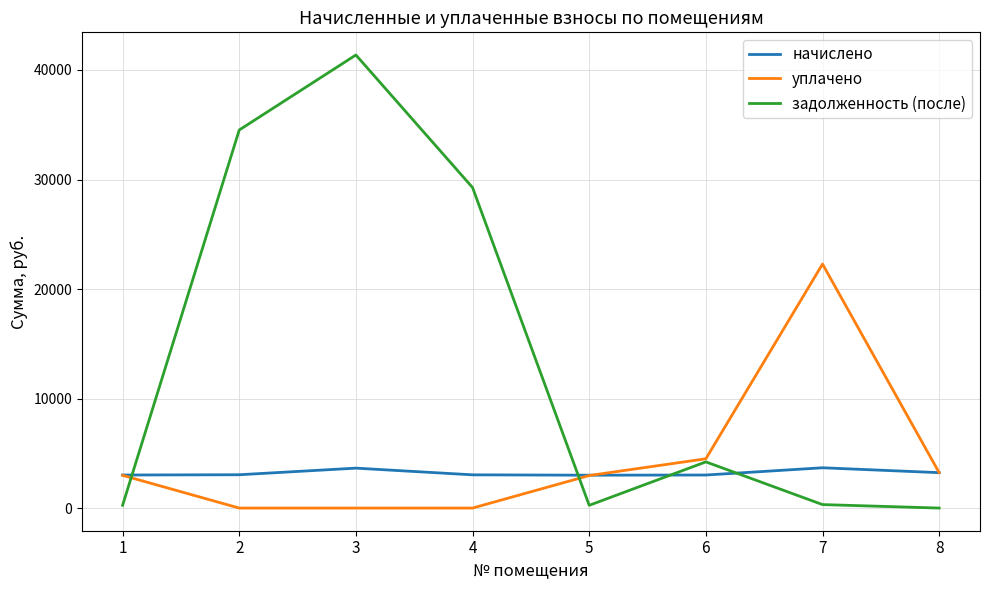

What is the highest value of the задолженность (после) series?

41369.6